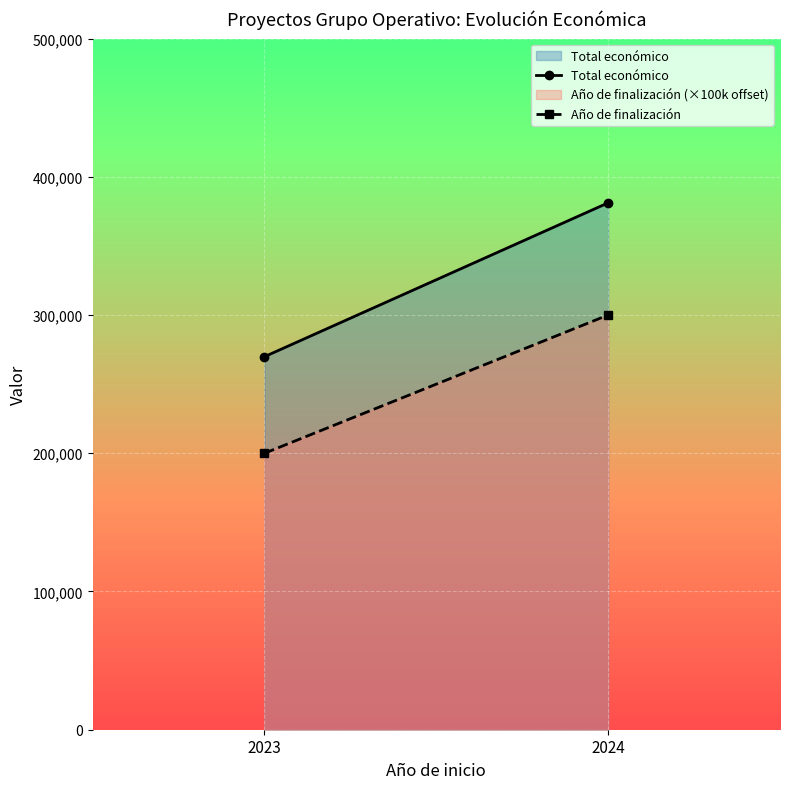

Reading left to right, transcribe all the data shown in this chart.

Total económico: 269872	381156
Año de finalización: 200000	300000